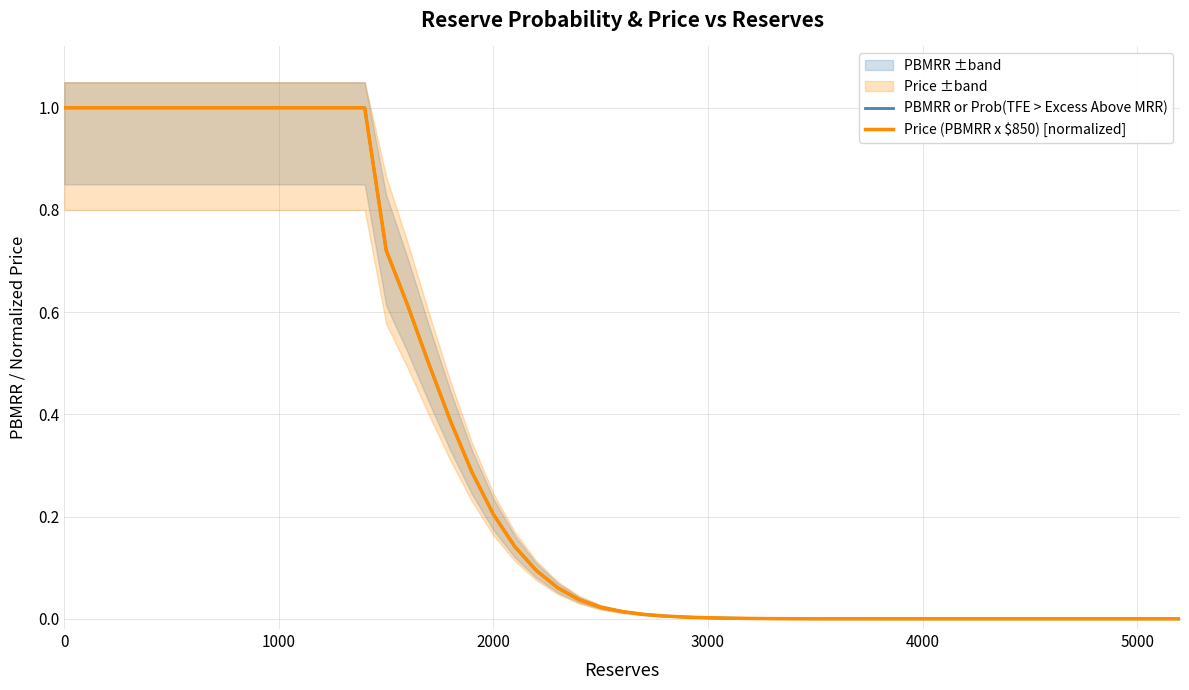

Does the chart display data point markers on the line(s)?

No